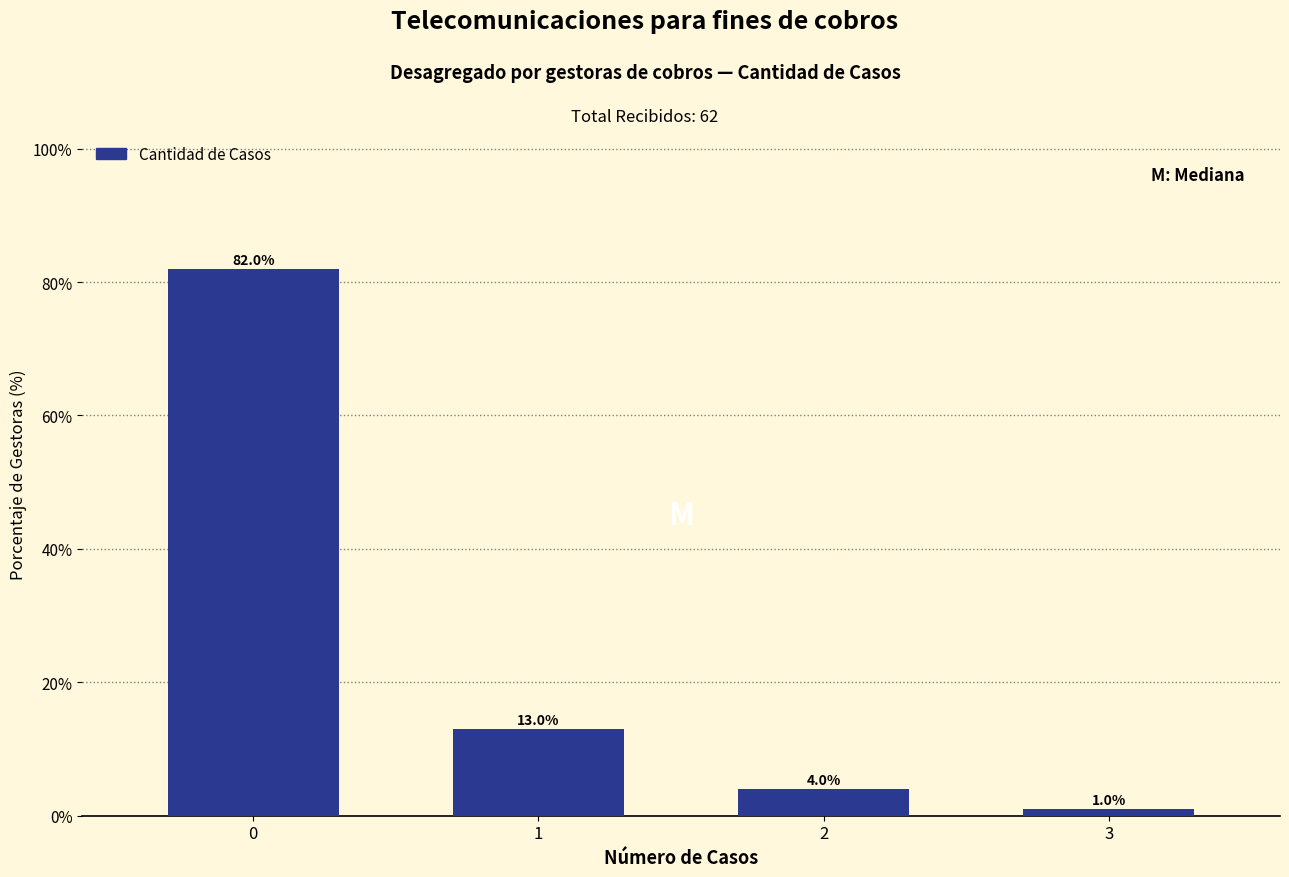

Reading left to right, what are all the values shown in this chart?

82	13	4	1